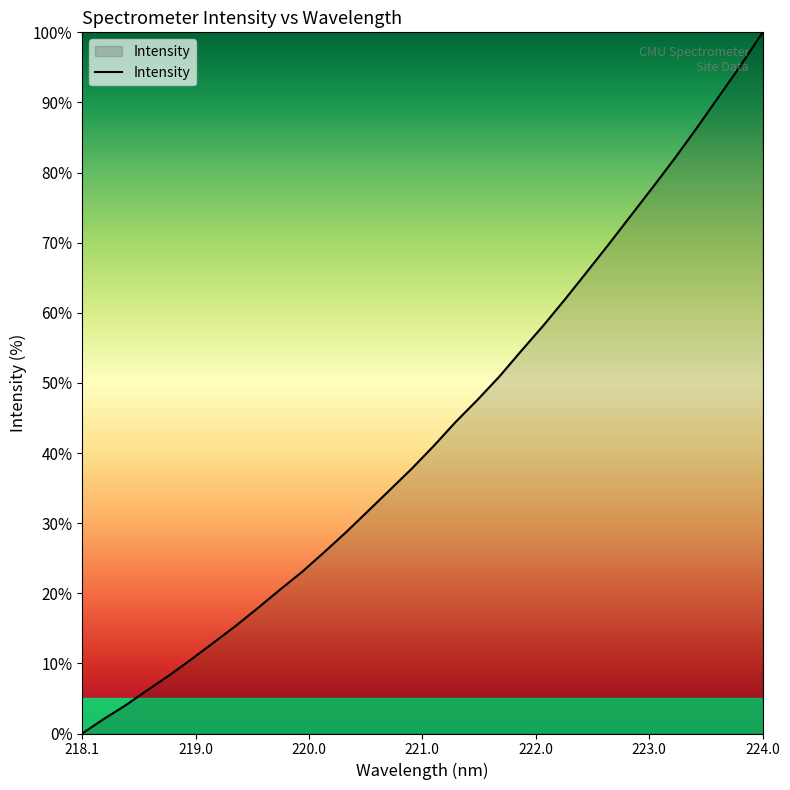

What is the difference between the maximum and minimum values?

100.0